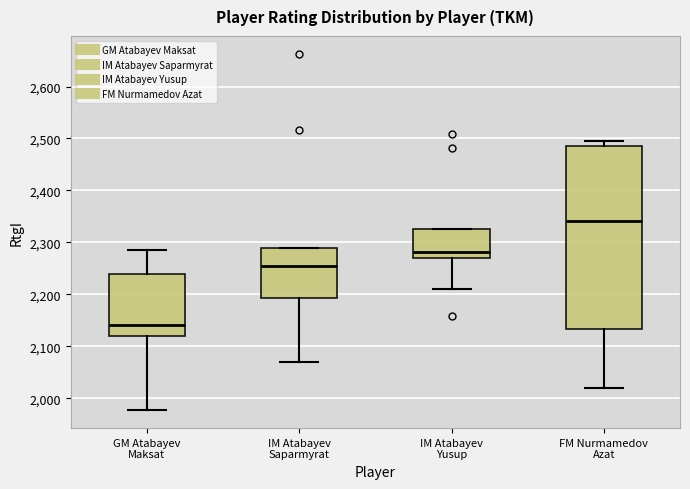

Reading left to right, read every box against the y-axis: the position of its median line, the range the box covers, and the ends of its whiskers. The values are not printed on the chart, so give them approximately, as read against the axis.

GM Atabayev Maksat: median 2140, box 2120 to 2240, whiskers 1980 to 2290
IM Atabayev Saparmyrat: median 2250, box 2190 to 2290, whiskers 2070 to 2290
IM Atabayev Yusup: median 2280, box 2270 to 2330, whiskers 2210 to 2330
FM Nurmamedov Azat: median 2340, box 2130 to 2490, whiskers 2020 to 2500